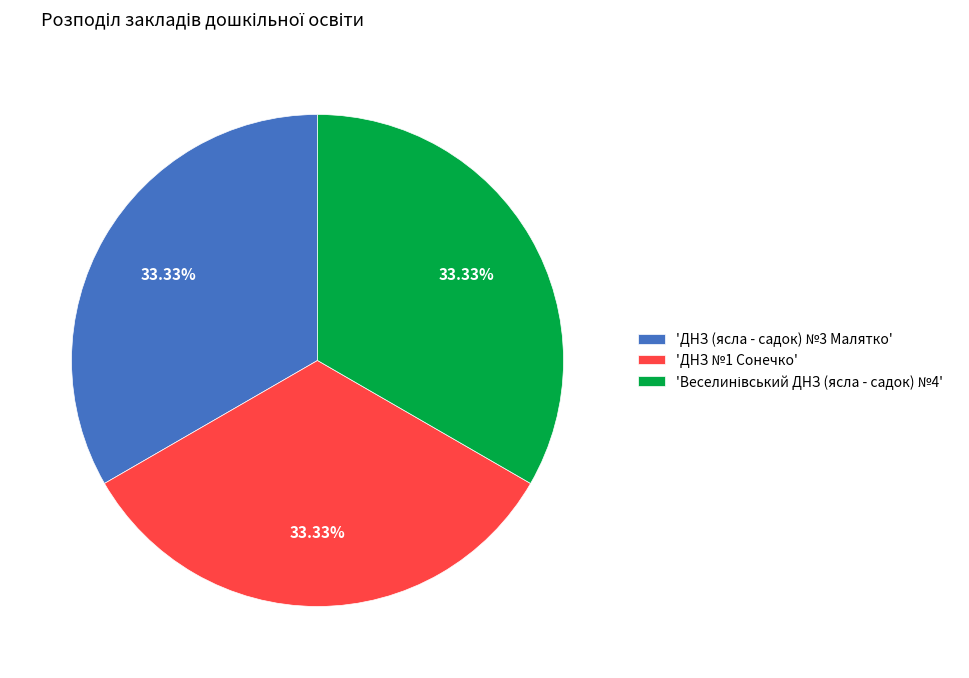

Is the sum of 'ДНЗ (ясла - садок) №3 Малятко' and 'ДНЗ №1 Сонечко' greater than half?

Yes